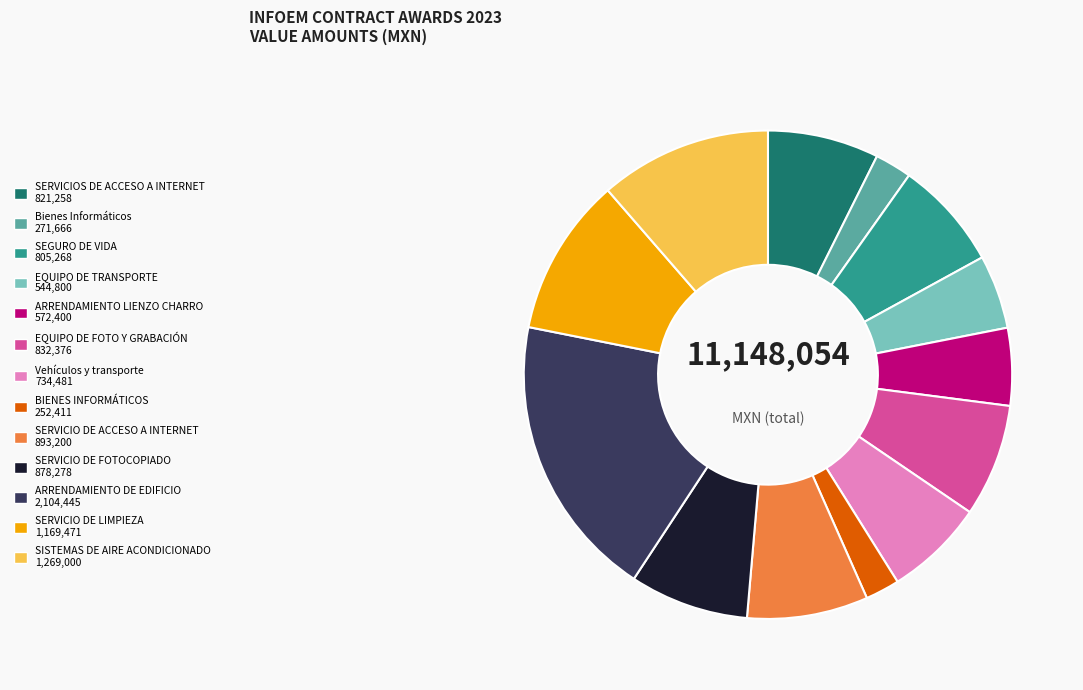

Does any single category account for the majority?

No